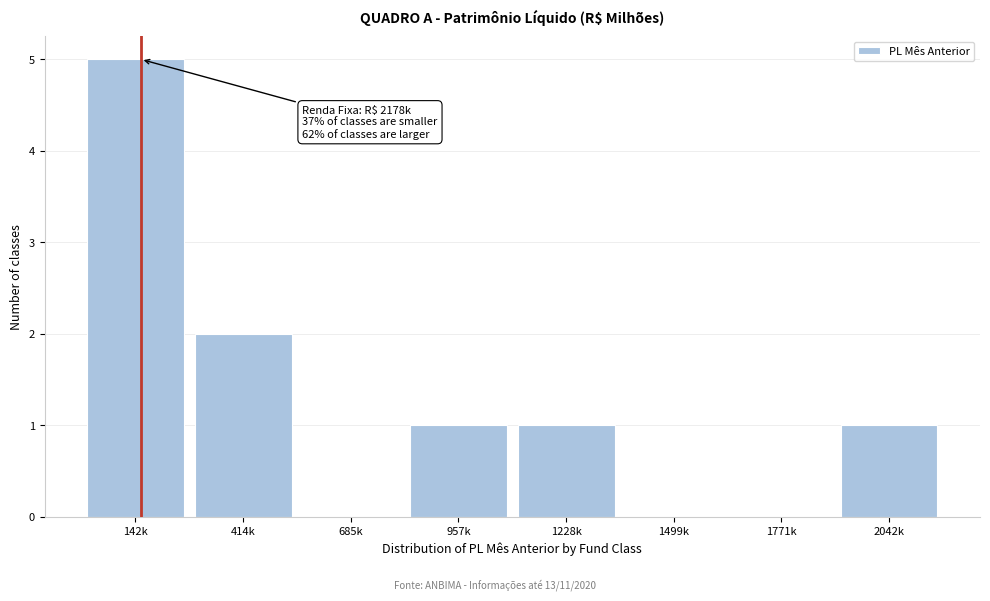

Reading left to right, transcribe all the data shown in this chart.

142k=5	414k=2	685k=0	957k=1	1228k=1	1499k=0	1771k=0	2042k=1